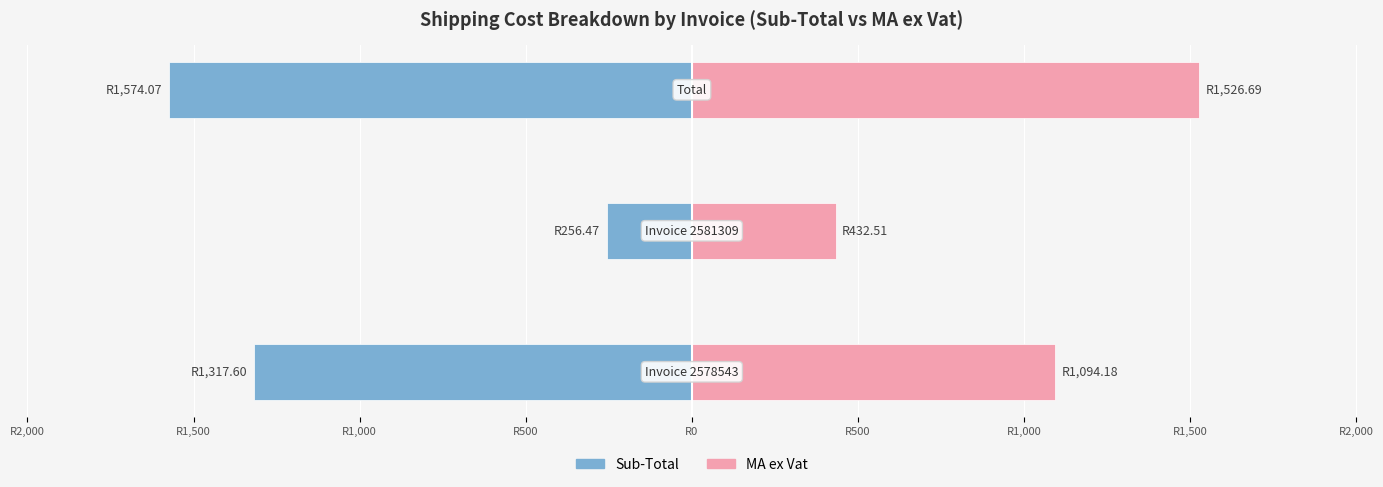

What is the sum of all MA ex Vat values?

3053.4